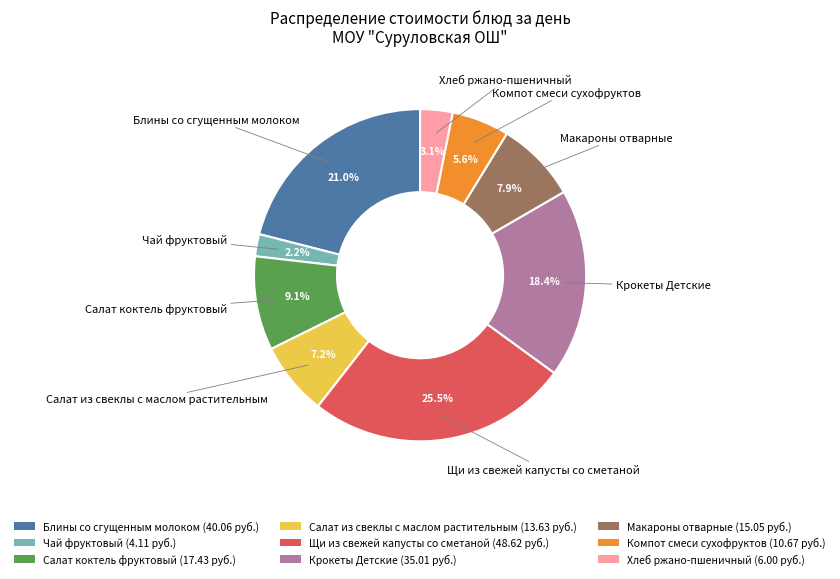

Does Блины со сгущенным молоком account for over 50% of the chart?

No